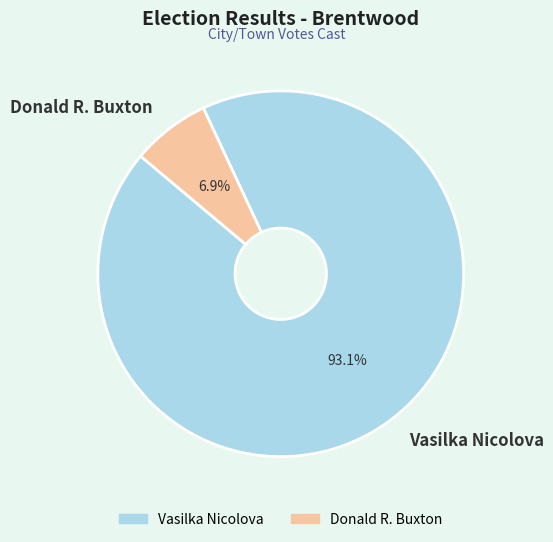

What percentage is the Vasilka Nicolova slice, to the nearest percent?

93%